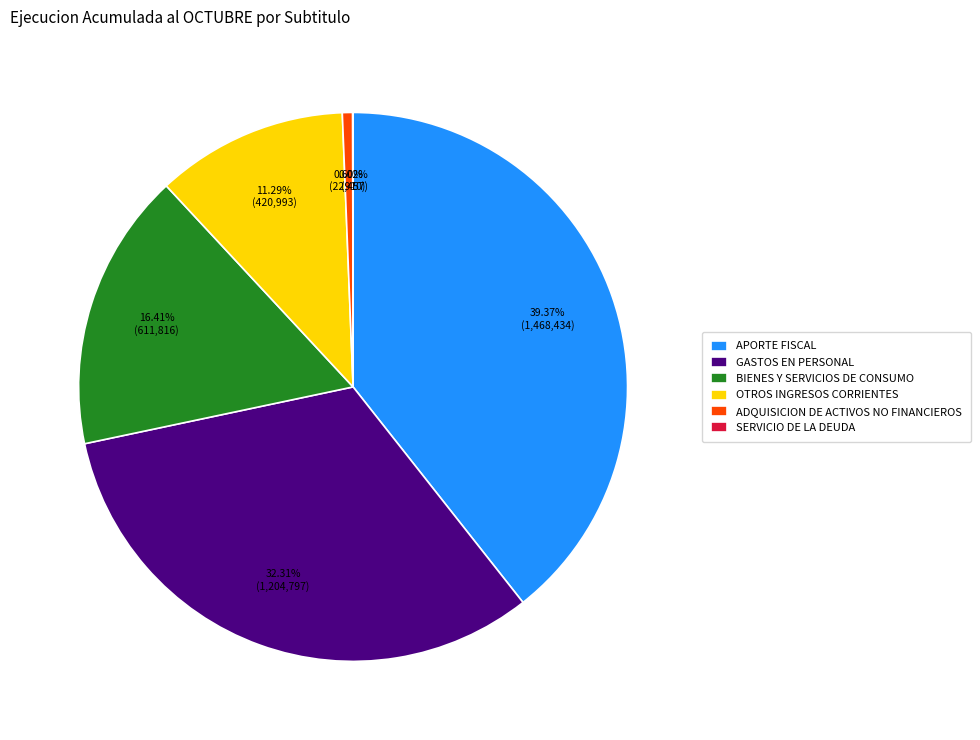

To the nearest percent, what is the difference between the APORTE FISCAL and GASTOS EN PERSONAL slice percentages?

7%